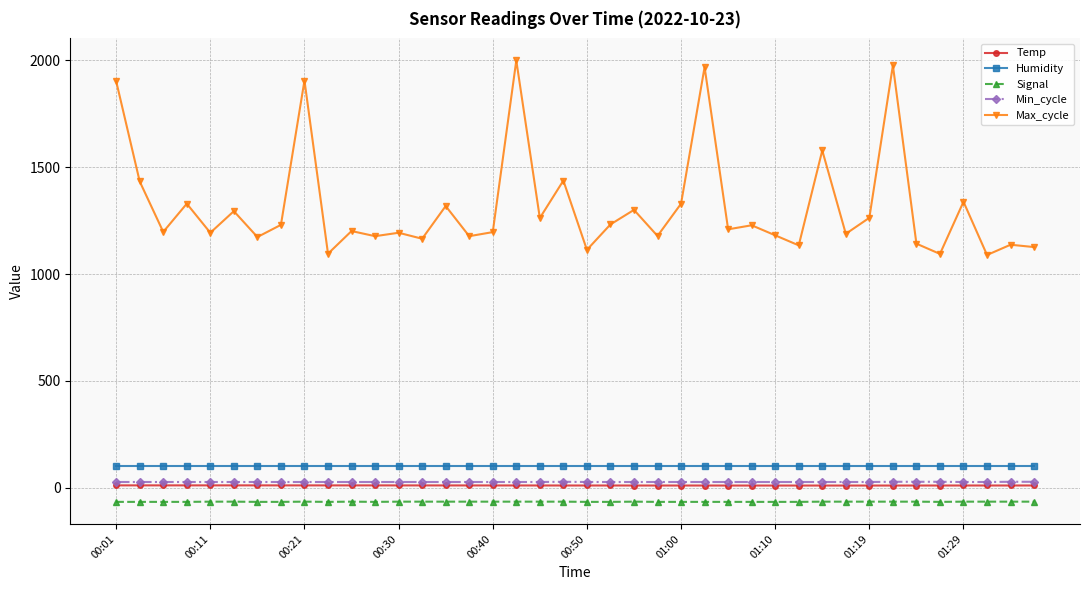

True or false: Humidity and Temp cross at least once.

False